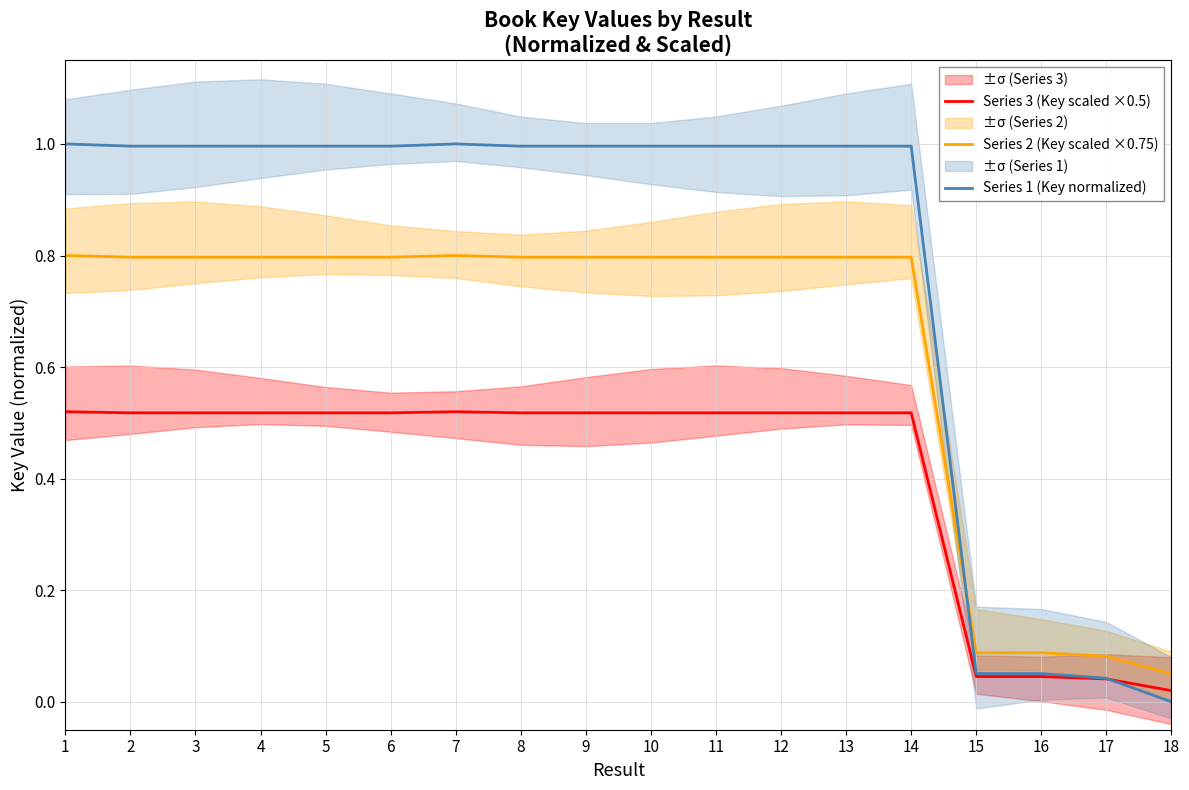

At how many categories does at least one series exceed 0?

18